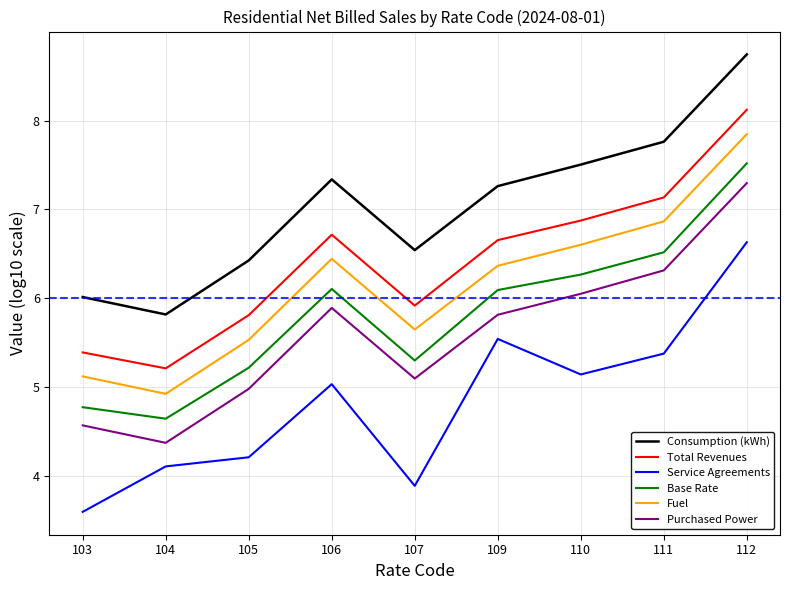

Rank the series at 106 from highest to lowest value.

Consumption (kWh), Total Revenues, Fuel, Base Rate, Purchased Power, Service Agreements